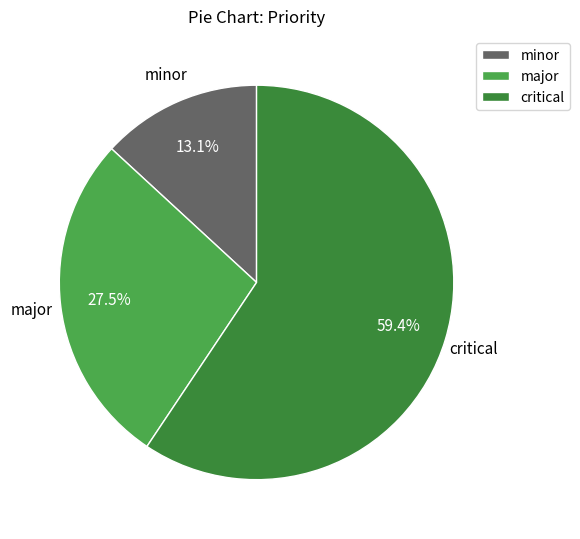

Which category has the biggest portion of the pie?

critical